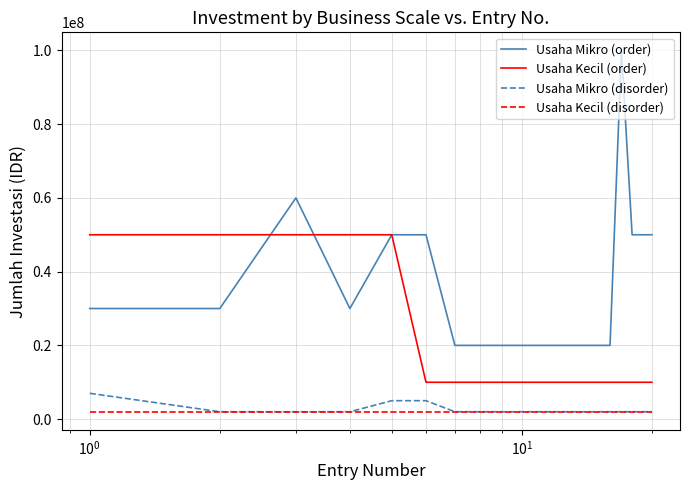

Which series has the largest range (max minus min)?

Usaha Mikro (order)